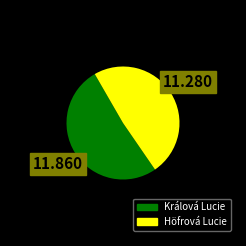

Which slice represents more than half of the pie?

Králová Lucie